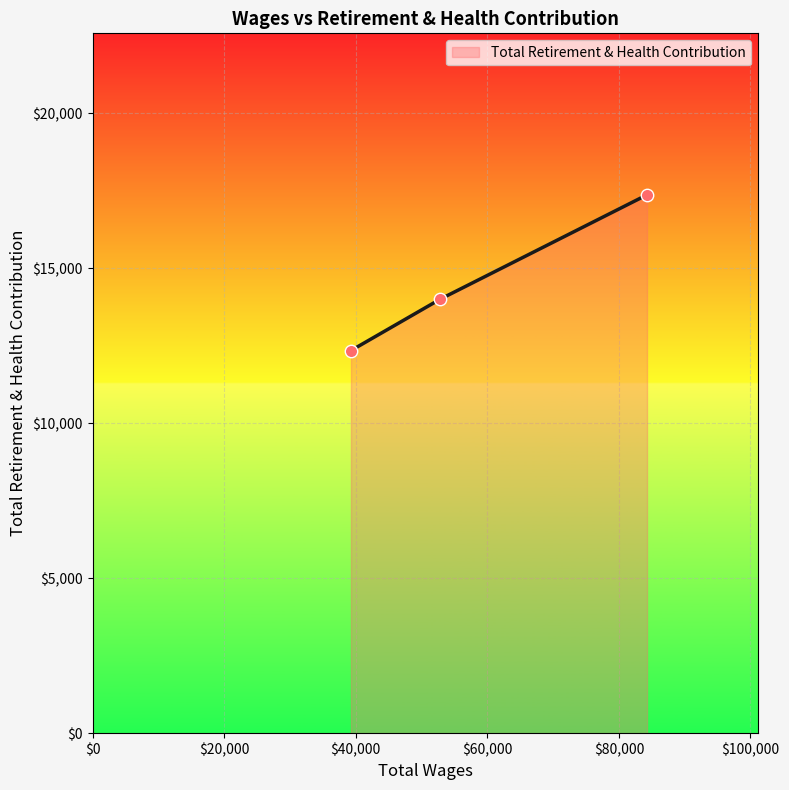

What is the greatest value displayed?

17370